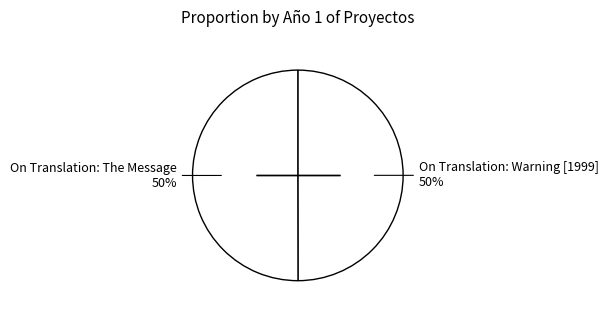

How many segments does this pie chart have?

2